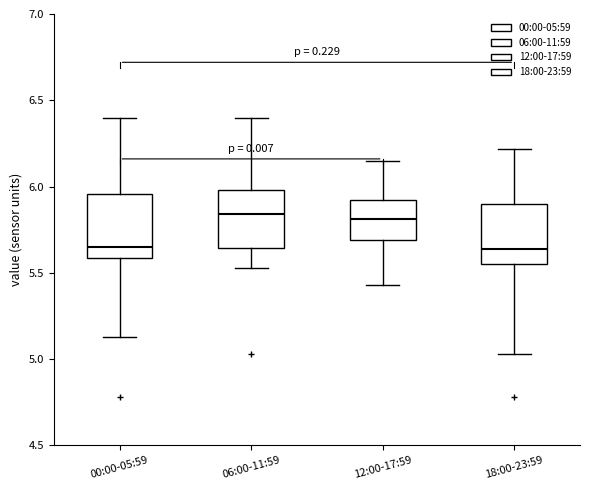

Reading left to right, transcribe this box plot: for each box, give where its median line is, the range the box spans, and where its two whiskers end, as read against the y-axis. The values are not printed on the chart, so give them approximately, as read against the axis.

00:00-05:59: median 5.65, box 5.60 to 5.95, whiskers 5.15 to 6.40
06:00-11:59: median 5.85, box 5.65 to 6.00, whiskers 5.55 to 6.40
12:00-17:59: median 5.80, box 5.70 to 5.90, whiskers 5.45 to 6.15
18:00-23:59: median 5.65, box 5.55 to 5.90, whiskers 5.05 to 6.20